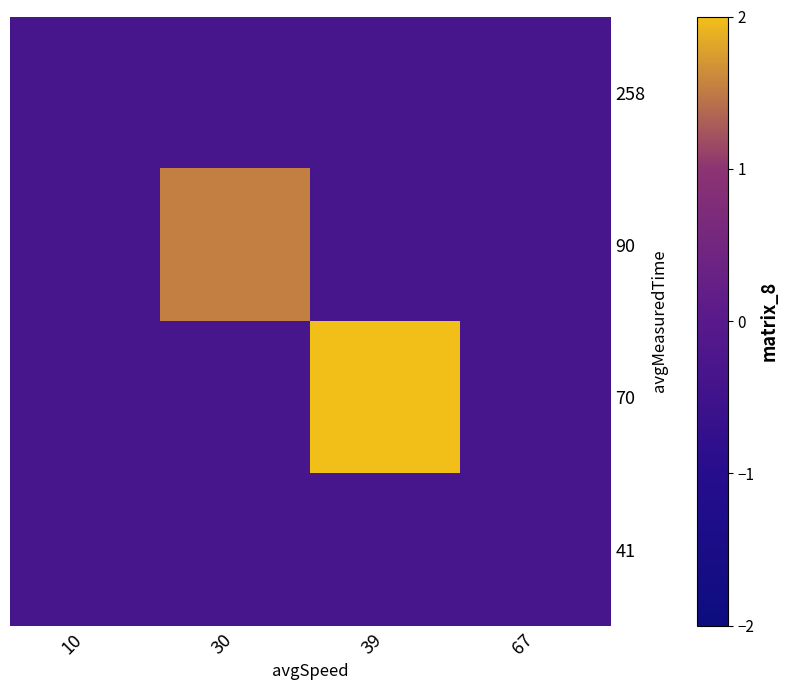

Between 10 and 30, which series saw the biggest shift?

90